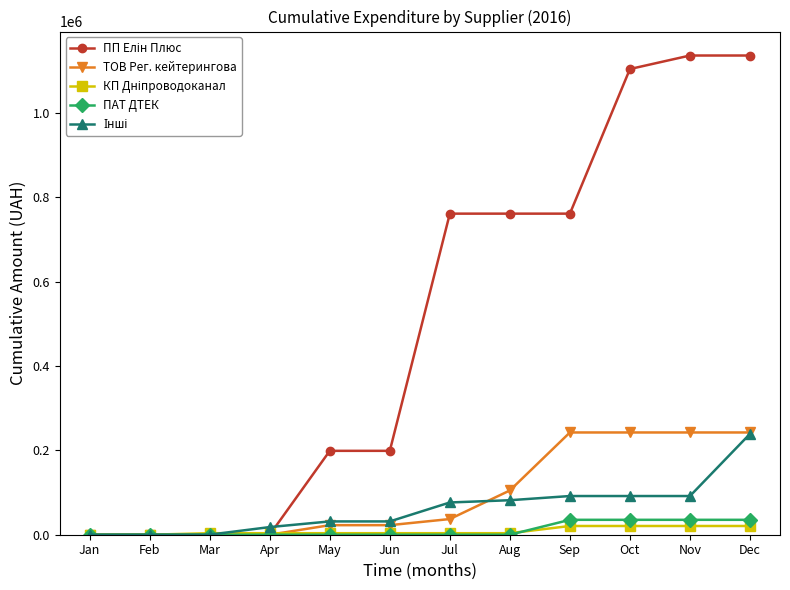

What is the greatest value displayed?

1136756.4